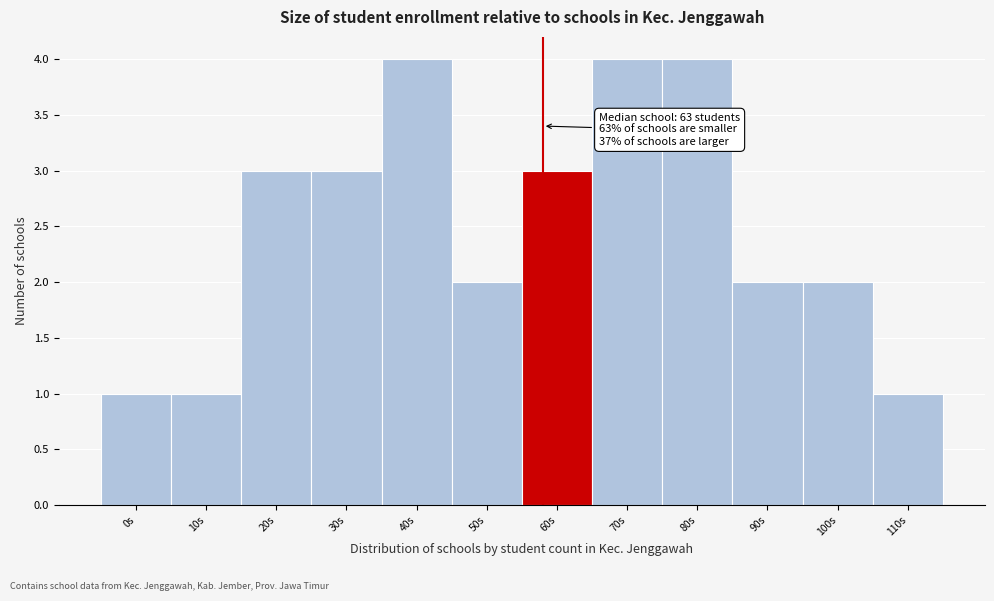

Reading left to right, list all the values displayed in this chart.

1	1	3	3	4	2	3	4	4	2	2	1